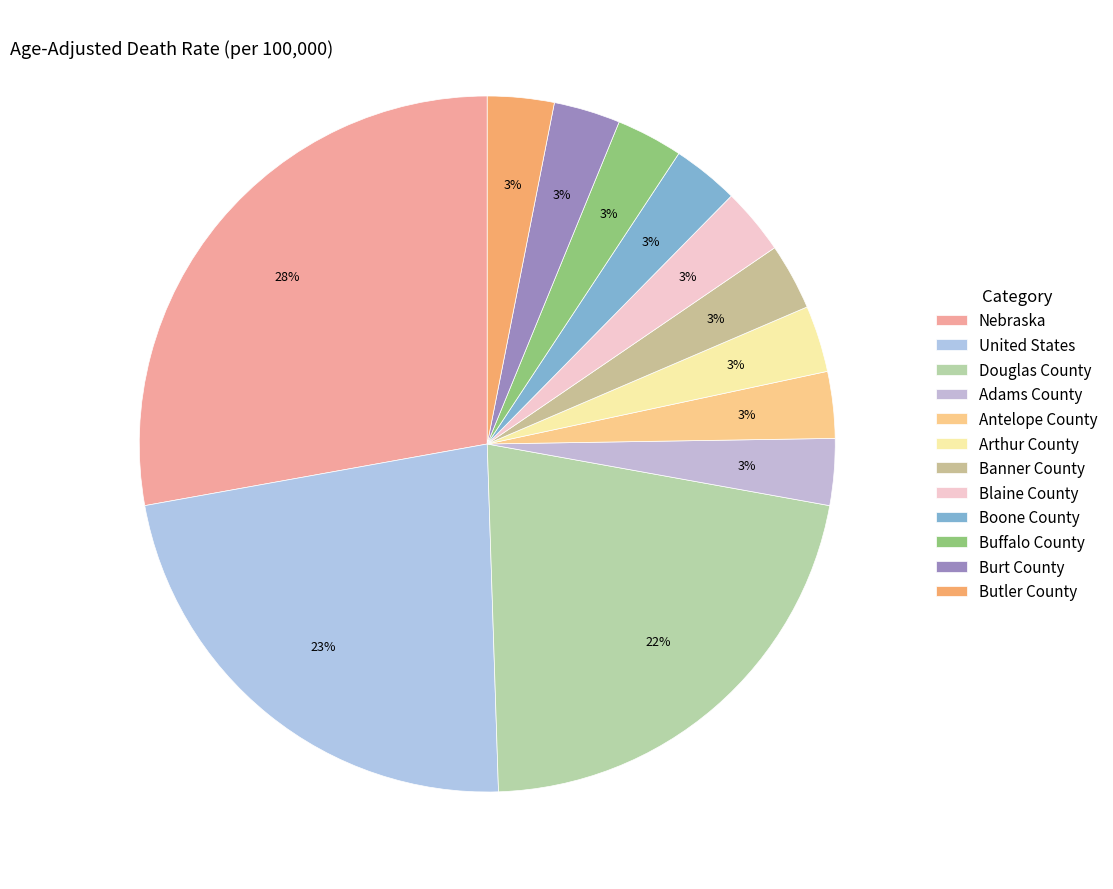

What portion of the pie excludes Burt County?

96.9%